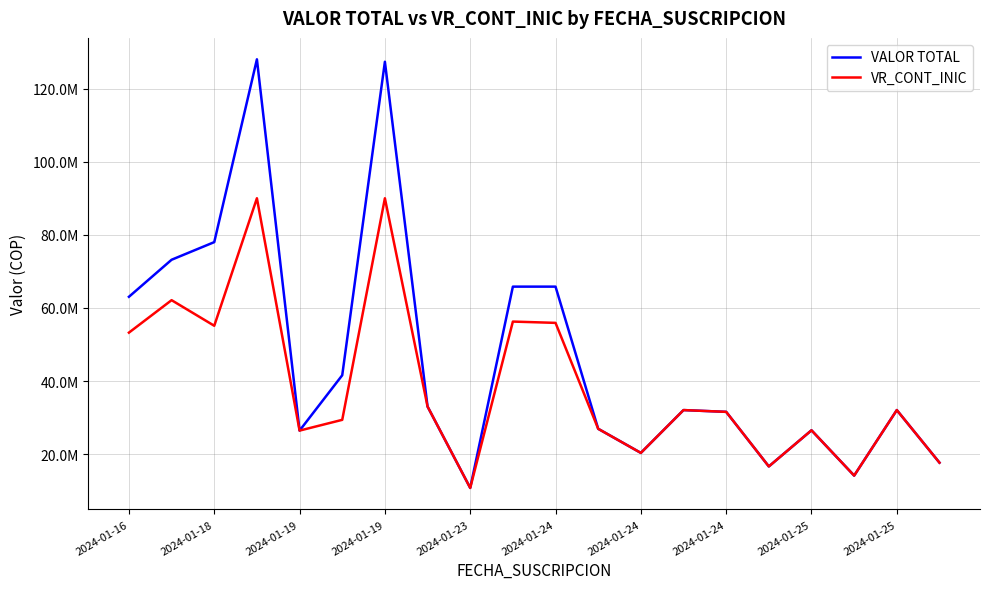

True or false: VR_CONT_INIC and VALOR TOTAL intersect in this chart.

False